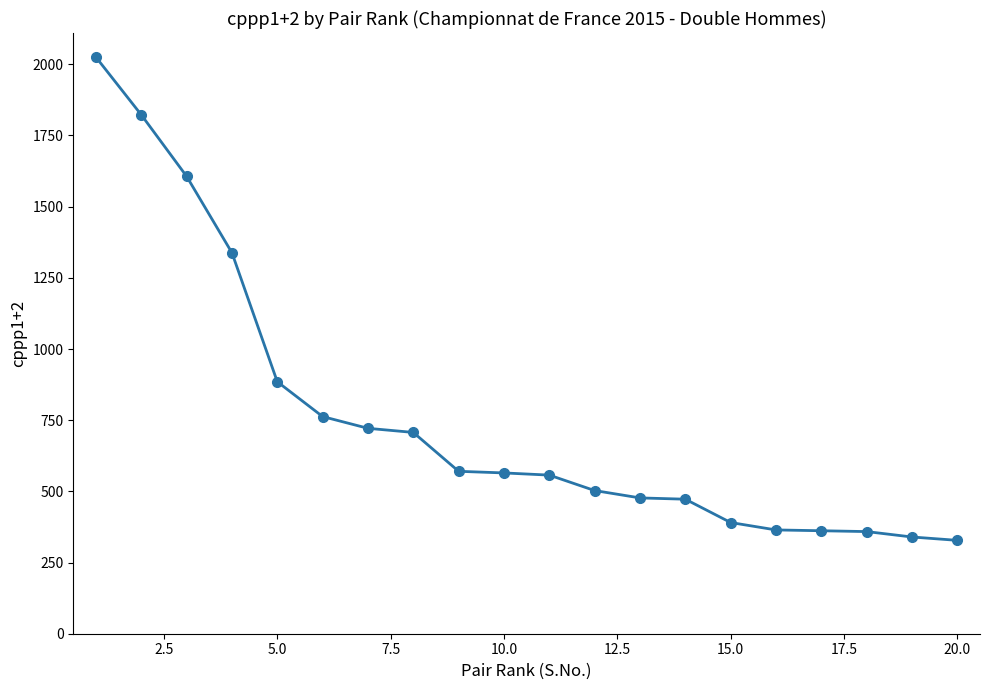

What is the greatest value displayed?

2025.0